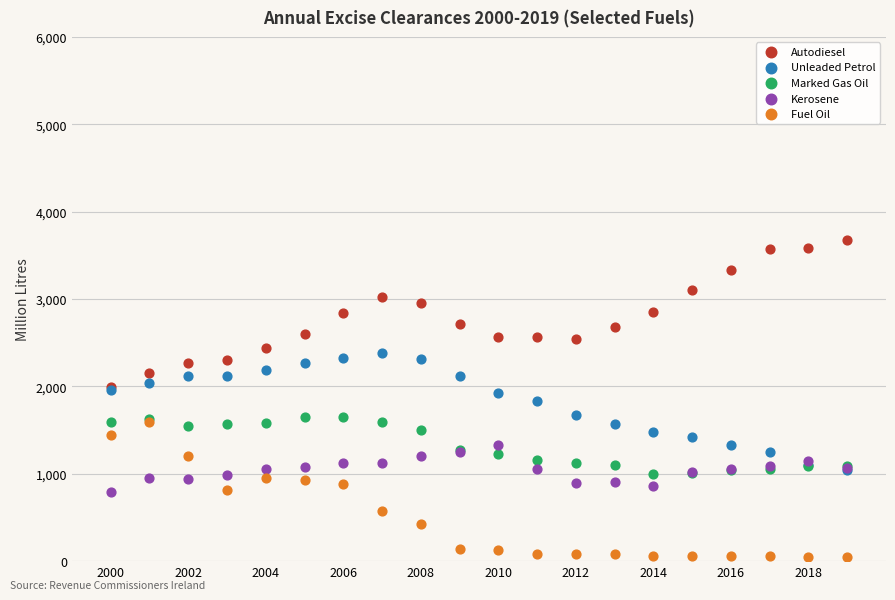

What are all the series names shown in the legend?

Autodiesel, Unleaded Petrol, Marked Gas Oil, Kerosene, Fuel Oil